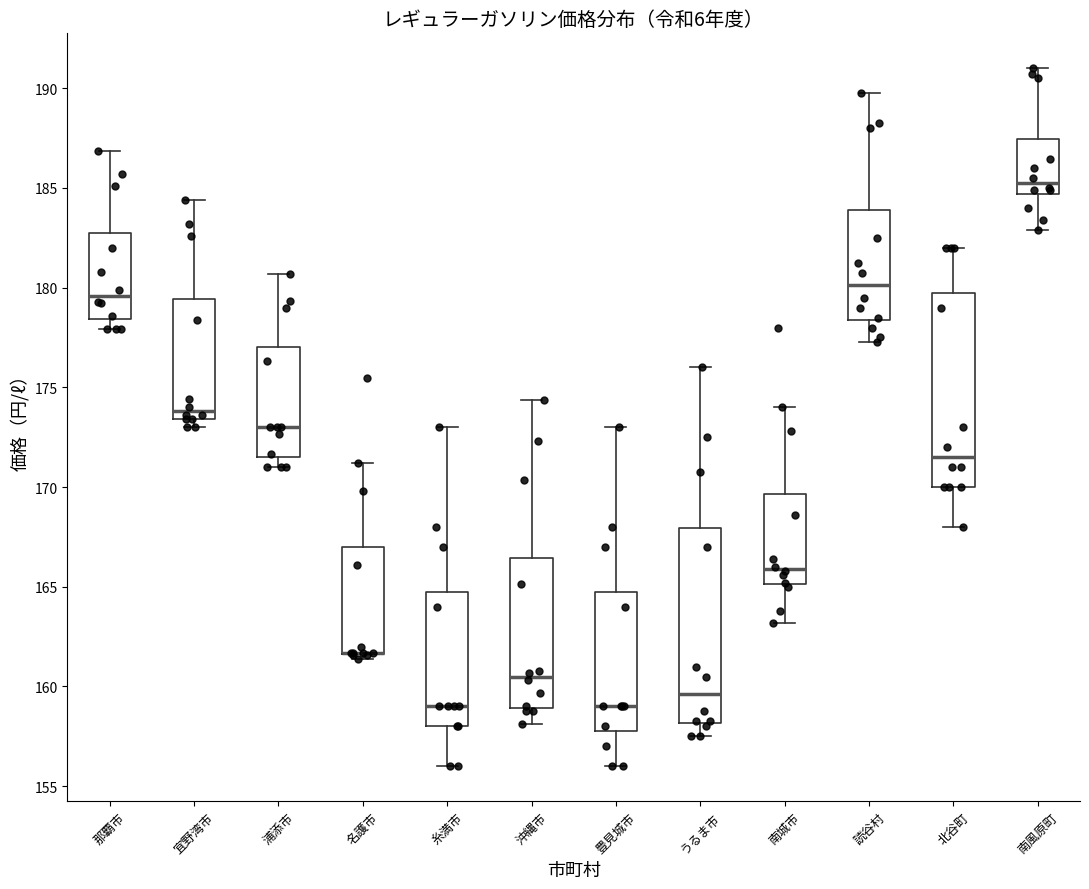

Reading left to right, read every box against the y-axis: the position of its median line, the range the box covers, and the ends of its whiskers. The values are not printed on the chart, so give them approximately, as read against the axis.

那覇市: median 179.5, box 178.5 to 183.0, whiskers 178.0 to 187.0
宜野湾市: median 174.0, box 173.5 to 179.5, whiskers 173.0 to 184.5
浦添市: median 173.0, box 171.5 to 177.0, whiskers 171.0 to 180.5
名護市: median 161.5 (drawn on the box's lower edge), box 161.5 to 167.0, whiskers 161.5 (just below the box's lower edge) to 171.0
糸満市: median 159.0, box 158.0 to 165.0, whiskers 156.0 to 173.0
沖縄市: median 160.5, box 159.0 to 166.5, whiskers 158.0 to 174.5
豊見城市: median 159.0, box 158.0 to 165.0, whiskers 156.0 to 173.0
うるま市: median 159.5, box 158.0 to 168.0, whiskers 157.5 to 176.0
南城市: median 166.0, box 165.0 to 169.5, whiskers 163.0 to 174.0
読谷村: median 180.0, box 178.5 to 184.0, whiskers 177.5 to 190.0
北谷町: median 171.5, box 170.0 to 180.0, whiskers 168.0 to 182.0
南風原町: median 185.5, box 184.5 to 187.5, whiskers 183.0 to 191.0